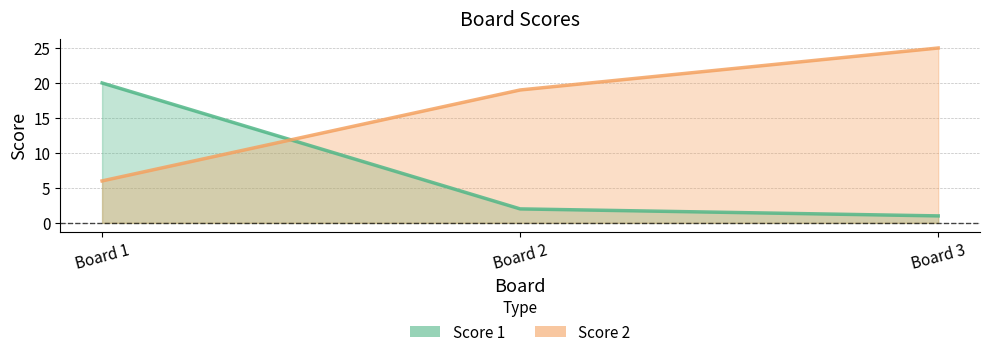

List the series in order of their overall mean, highest first.

Score 2, Score 1